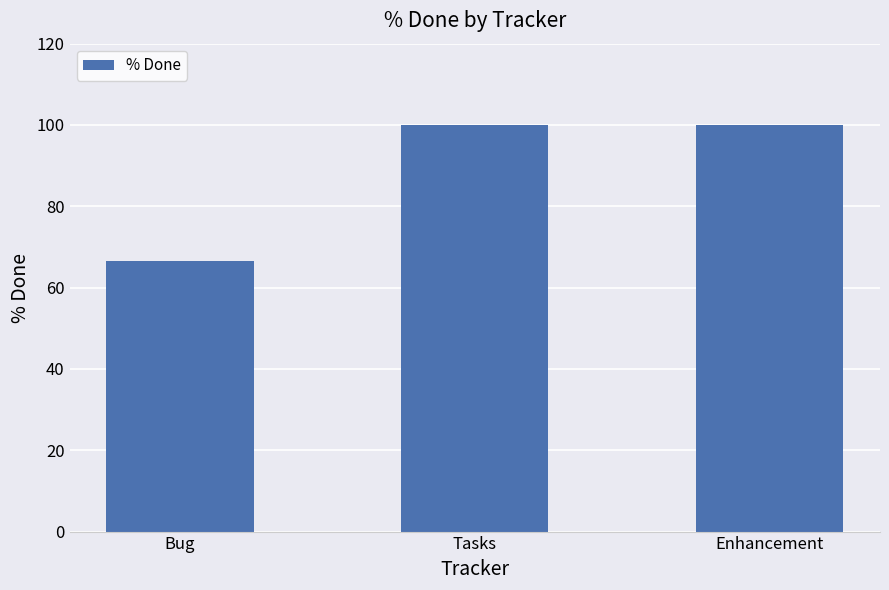

What value does the data have at Tasks?

100.0